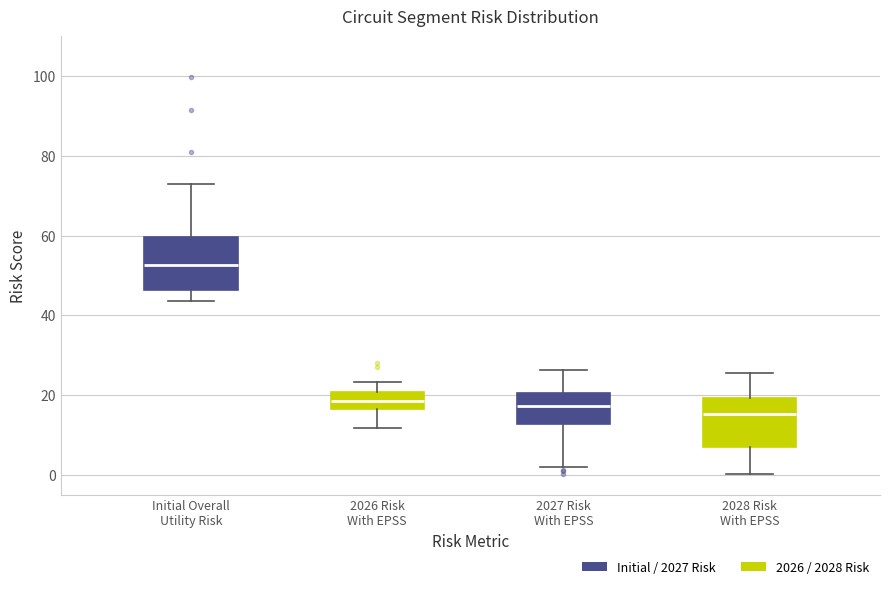

Reading left to right, read every box against the y-axis: the position of its median line, the range the box covers, and the ends of its whiskers. The values are not printed on the chart, so give them approximately, as read against the axis.

Initial Overall Utility Risk: median 52, box 46 to 60, whiskers 44 to 72
2026 Risk With EPSS: median 18, box 16 to 20, whiskers 12 to 24
2027 Risk With EPSS: median 18, box 12 to 20, whiskers 2 to 26
2028 Risk With EPSS: median 16, box 8 to 20, whiskers 0 to 26